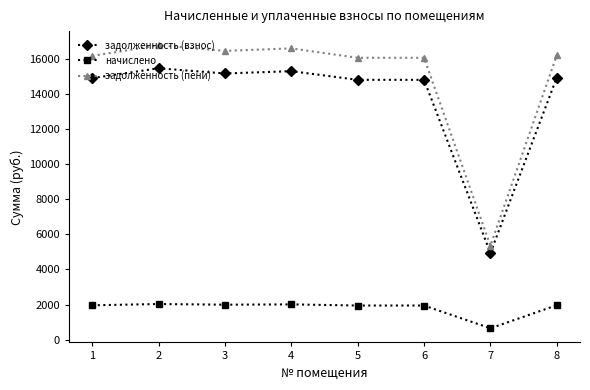

At 4, list the series in order from smallest to largest.

начислено, задолженность (взнос), задолженность (пени)